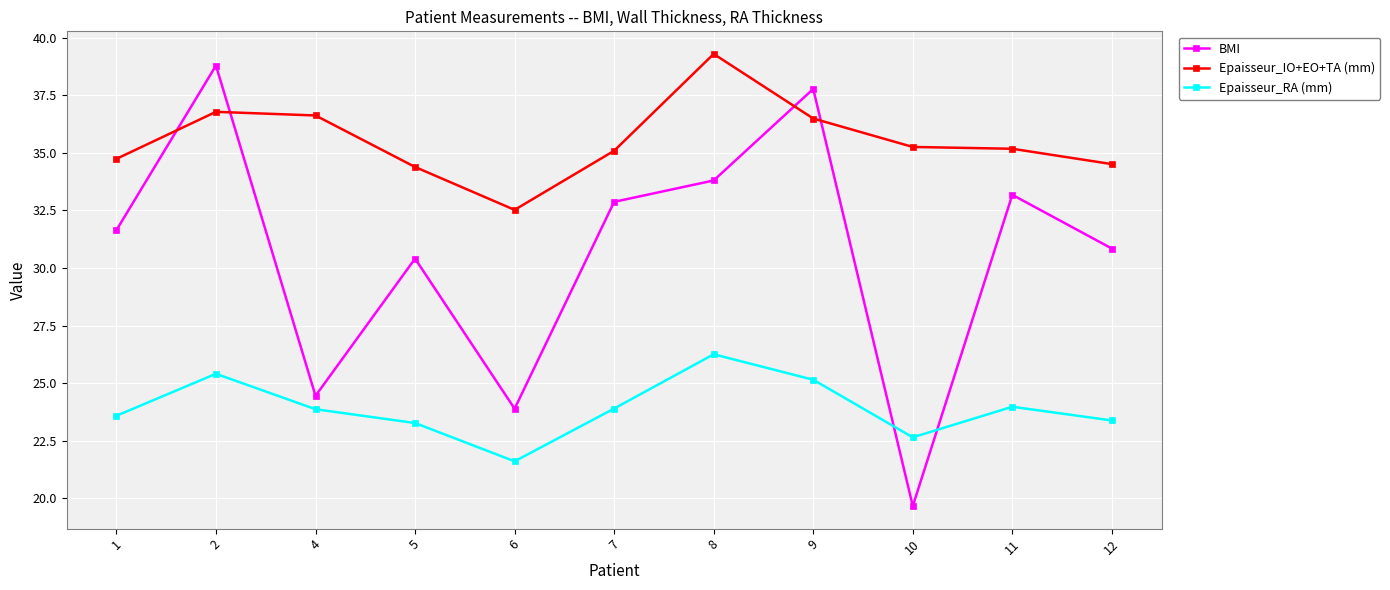

Rank the series at 2 from lowest to highest value.

Epaisseur_RA (mm), Epaisseur_IO+EO+TA (mm), BMI